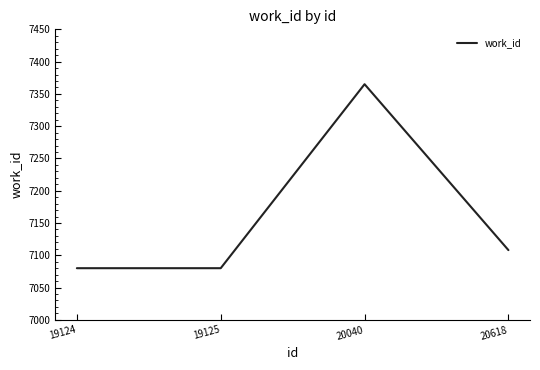

Which has a higher value, 19125 or 20618?

20618